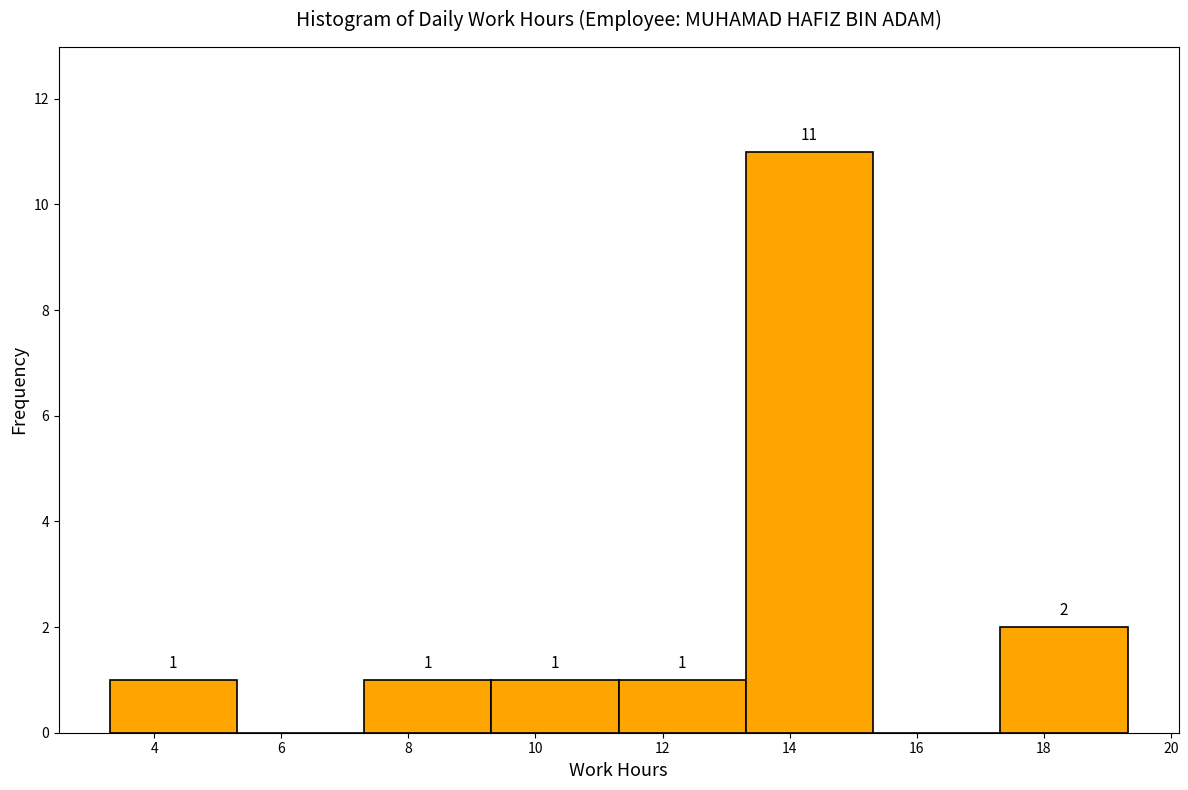

Over which range of the x-axis is the bar tallest?

13.4 to 15.4